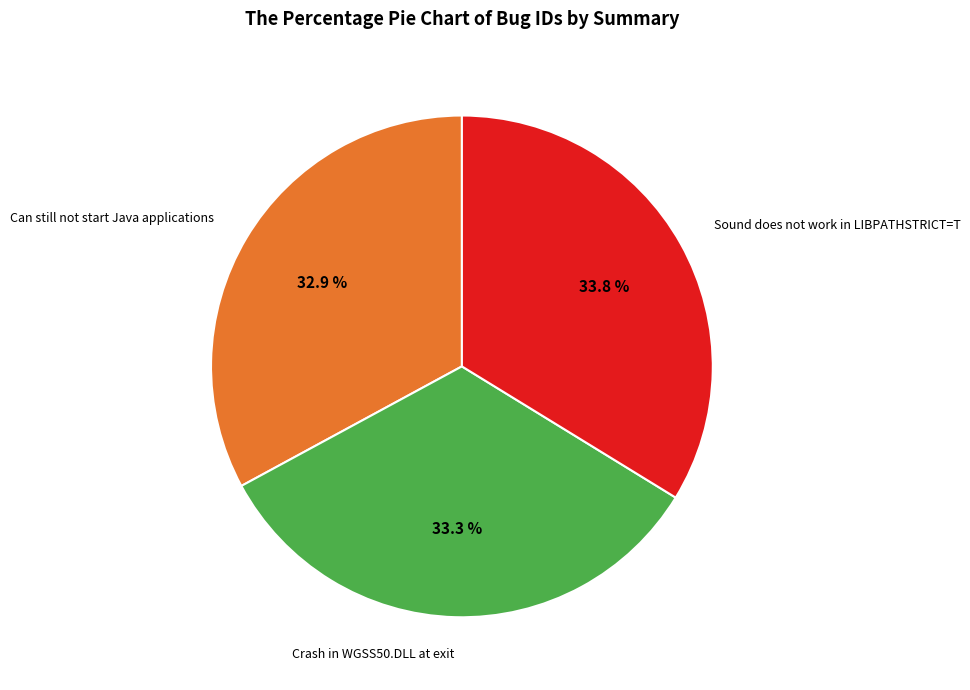

Is there any slice that represents more than half of the pie?

No